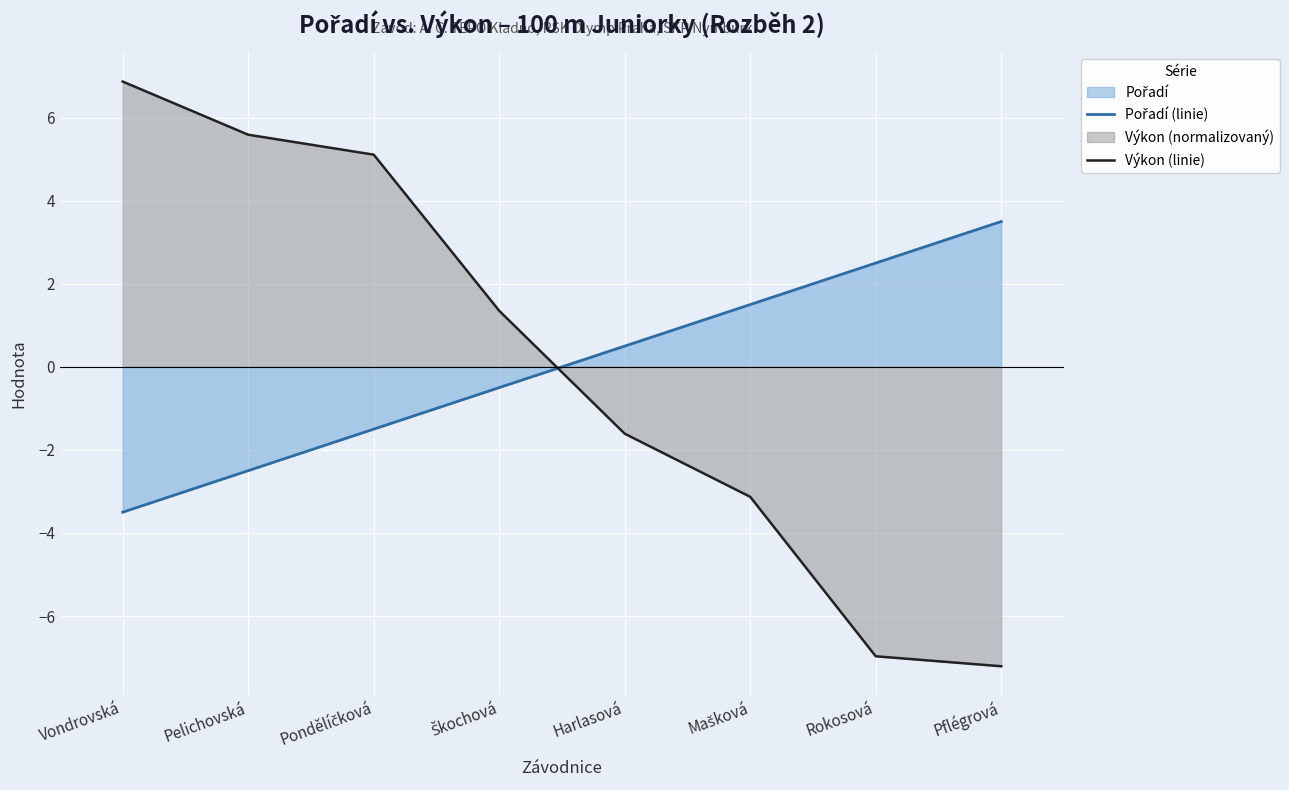

What is the difference between the highest and lowest values at Pflégrová?

10.7